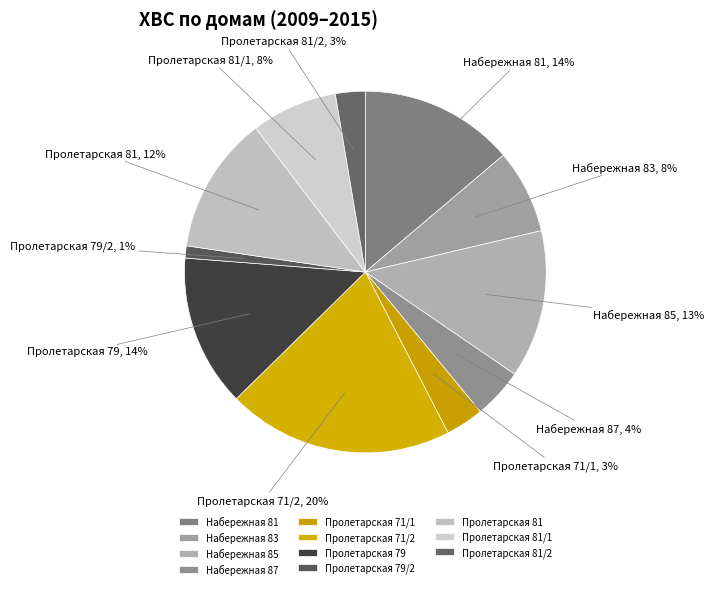

Which category has the biggest portion of the pie?

Пролетарская 71/2